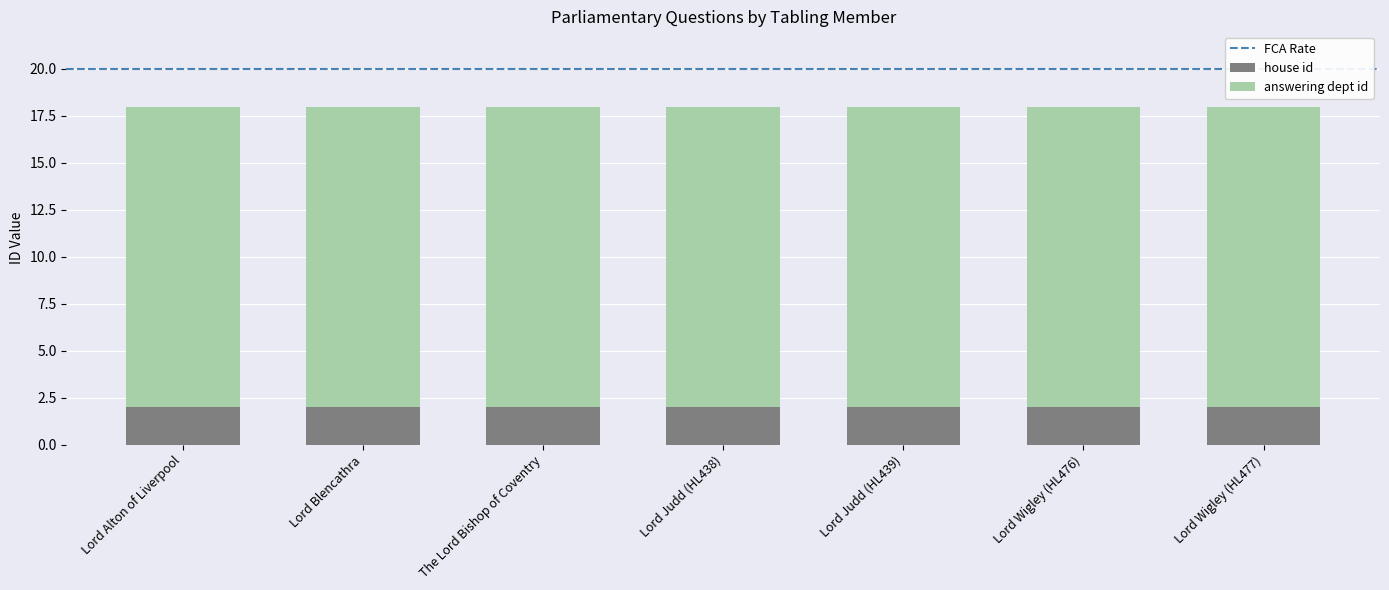

The house id series shows 2 at Lord Judd (HL439). True or false?

True